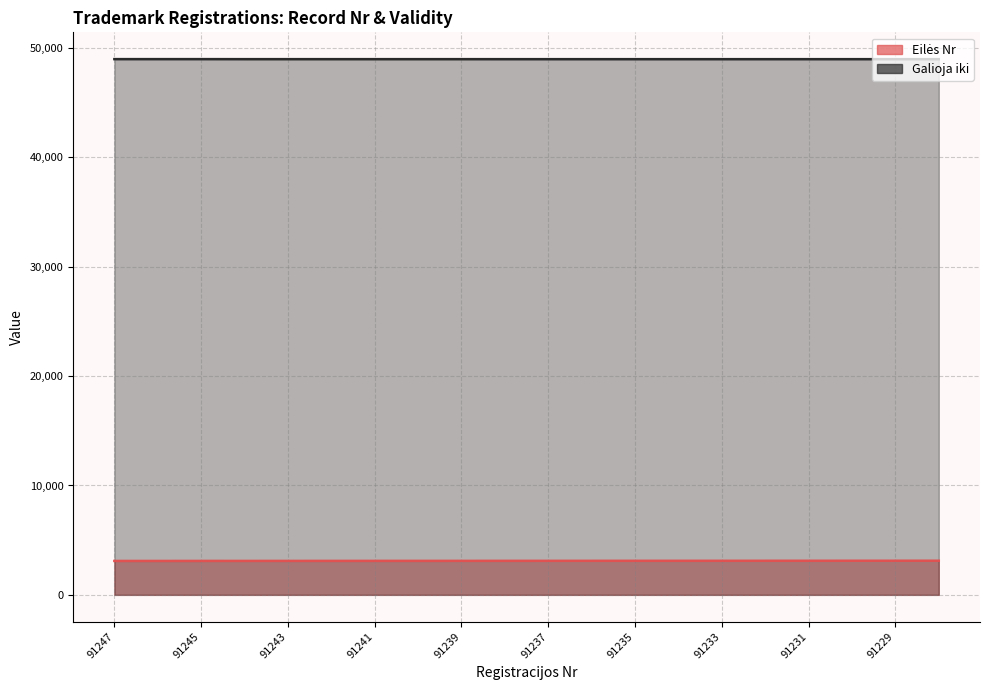

Which category has the lowest value across all series?

91247